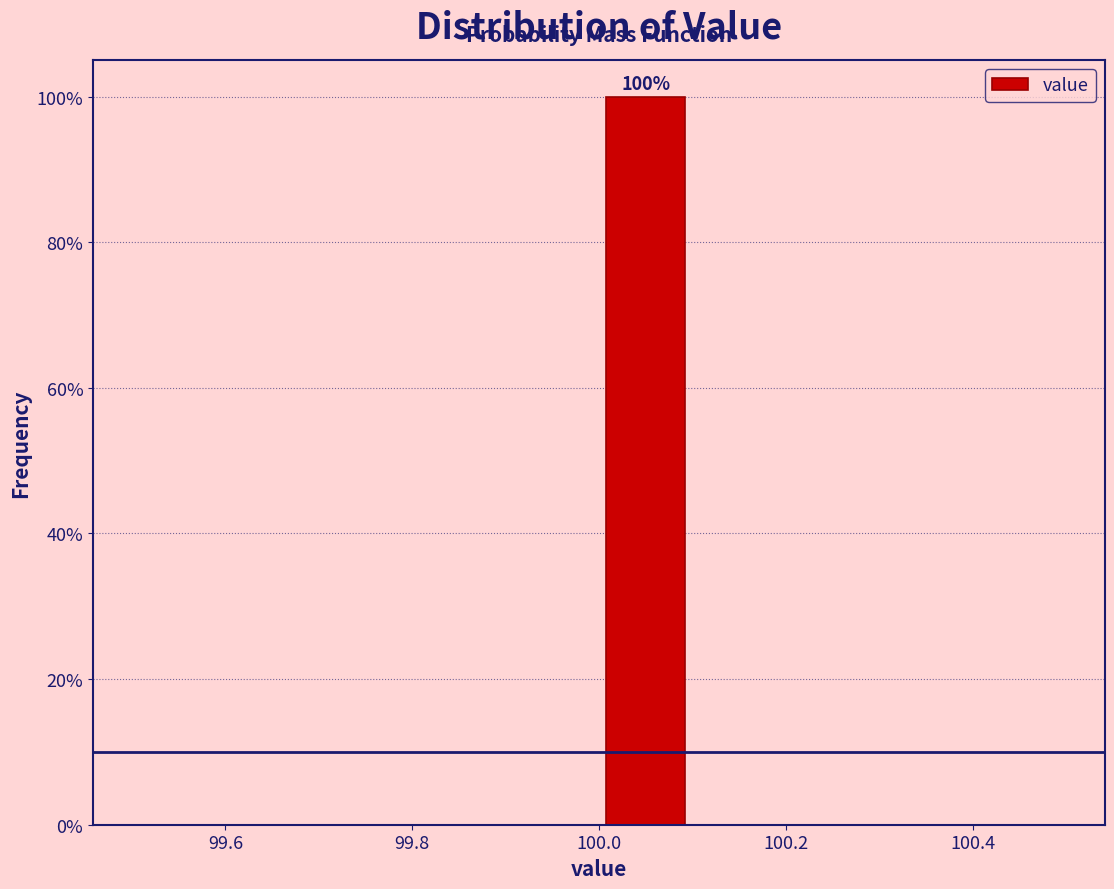

Over which range of the x-axis is the bar tallest?

100.0 to 100.1